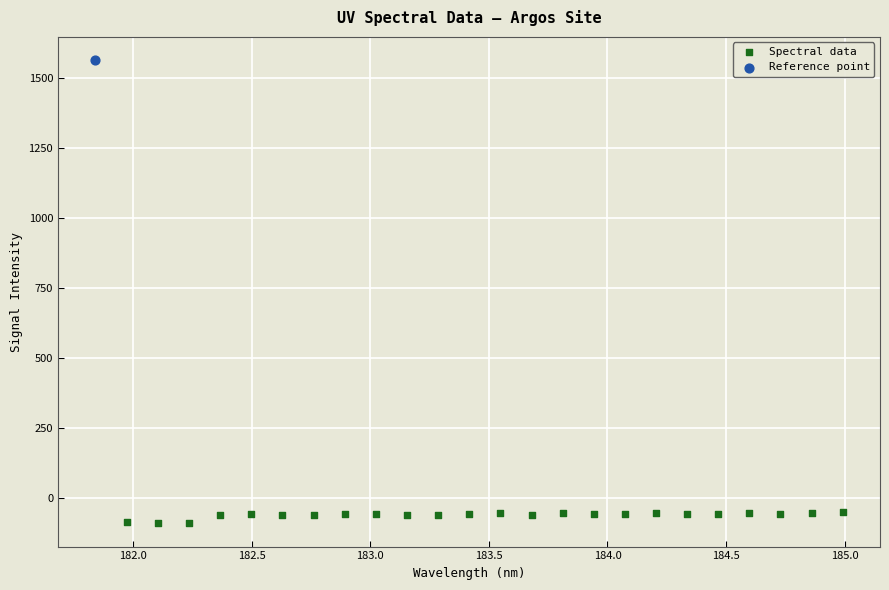

What are all the series names shown in the legend?

Spectral data, Reference point